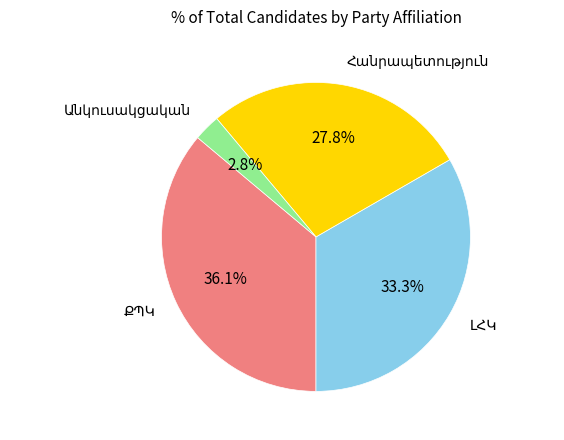

Is there a majority slice in this chart?

No